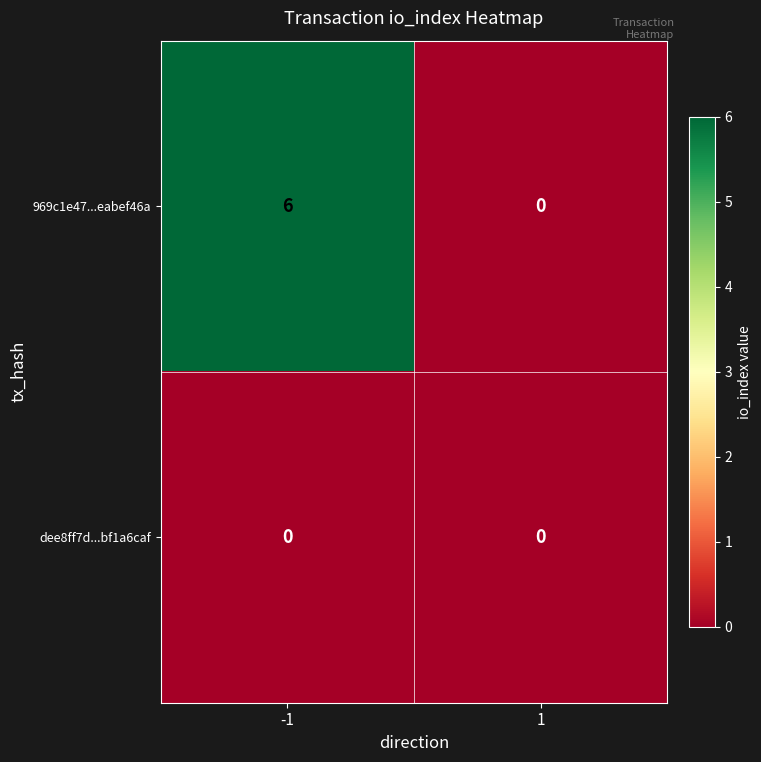

Which series has the widest spread of values?

969c1e47...eabef46a